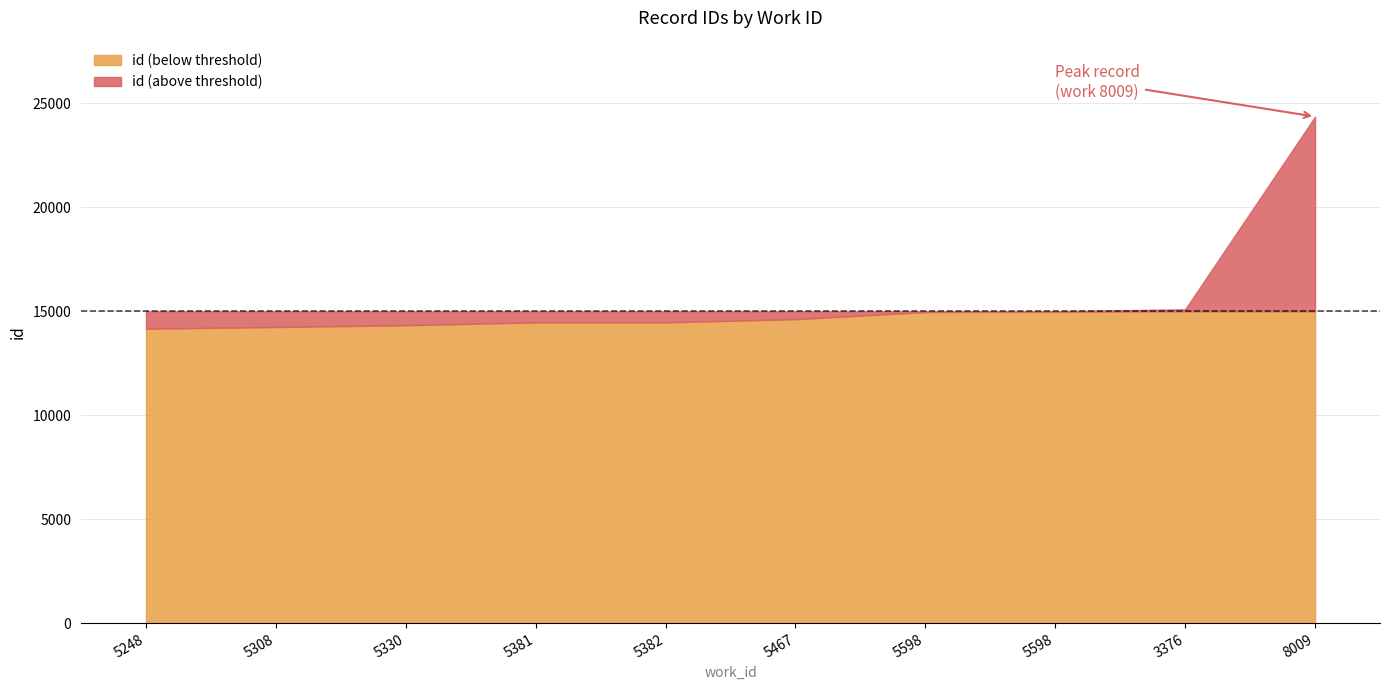

Reading left to right, what are all the values shown in this chart?

5248=14164	5308=14243	5330=14330	5381=14466	5382=14468	5467=14621	5598=14963	5598=14983	3376=15098	8009=24365